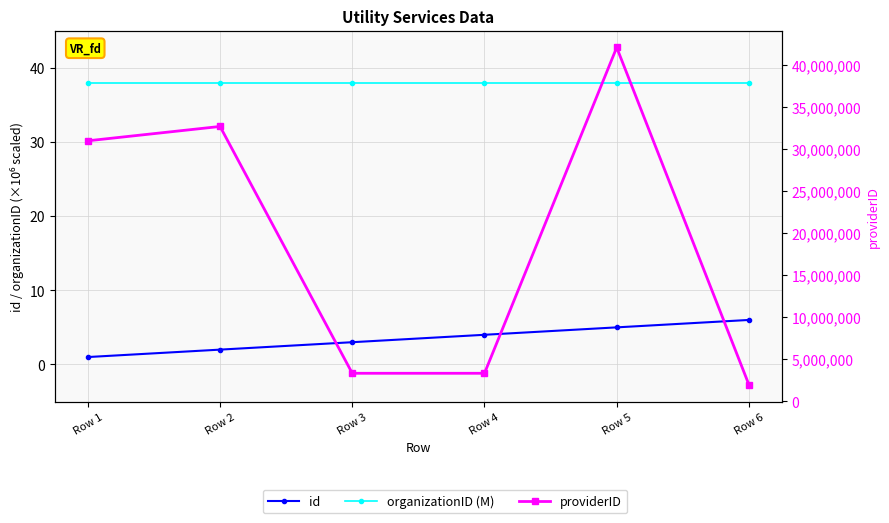

What is the maximum value shown in the chart?

42082379.0